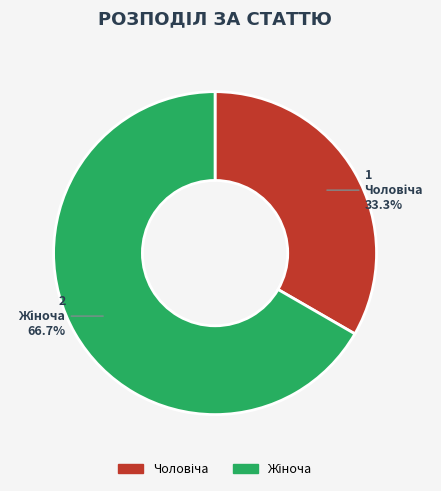

Is there any slice that represents more than half of the pie?

Yes